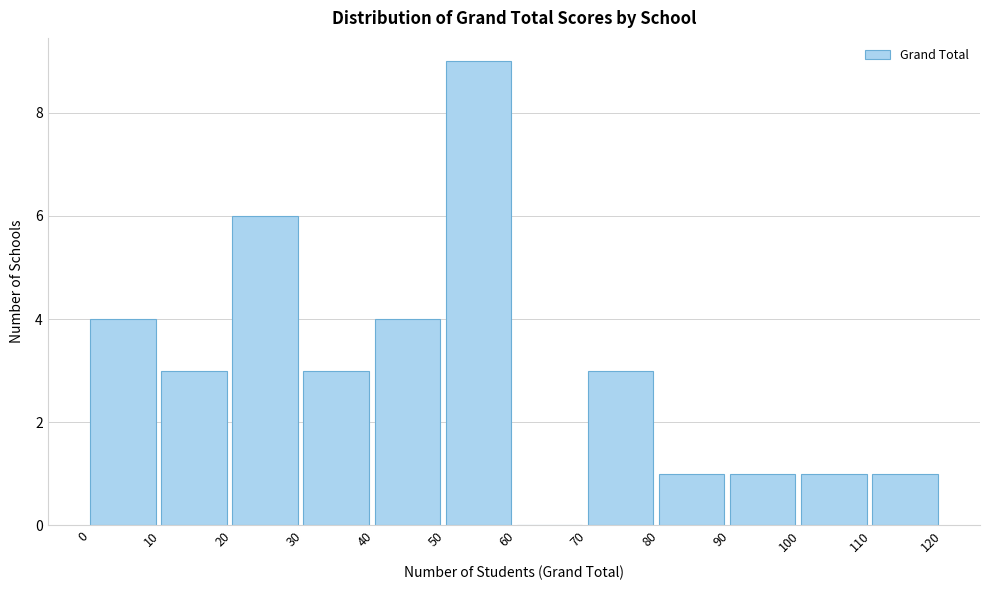

Which range on the x-axis has the tallest bar?

50 to 60